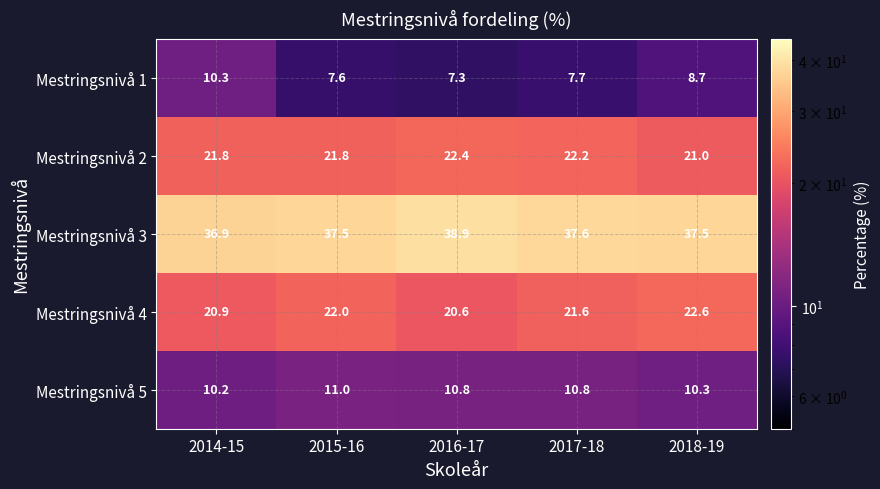

Which label corresponds to the smallest value in the chart?

2016-17